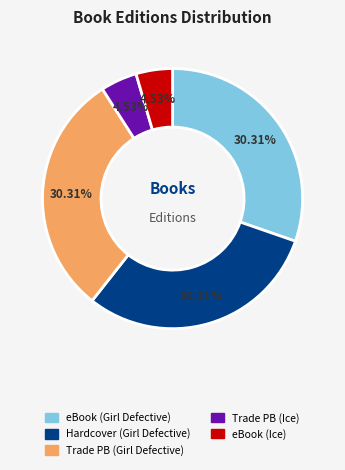

How many segments does this pie chart have?

5